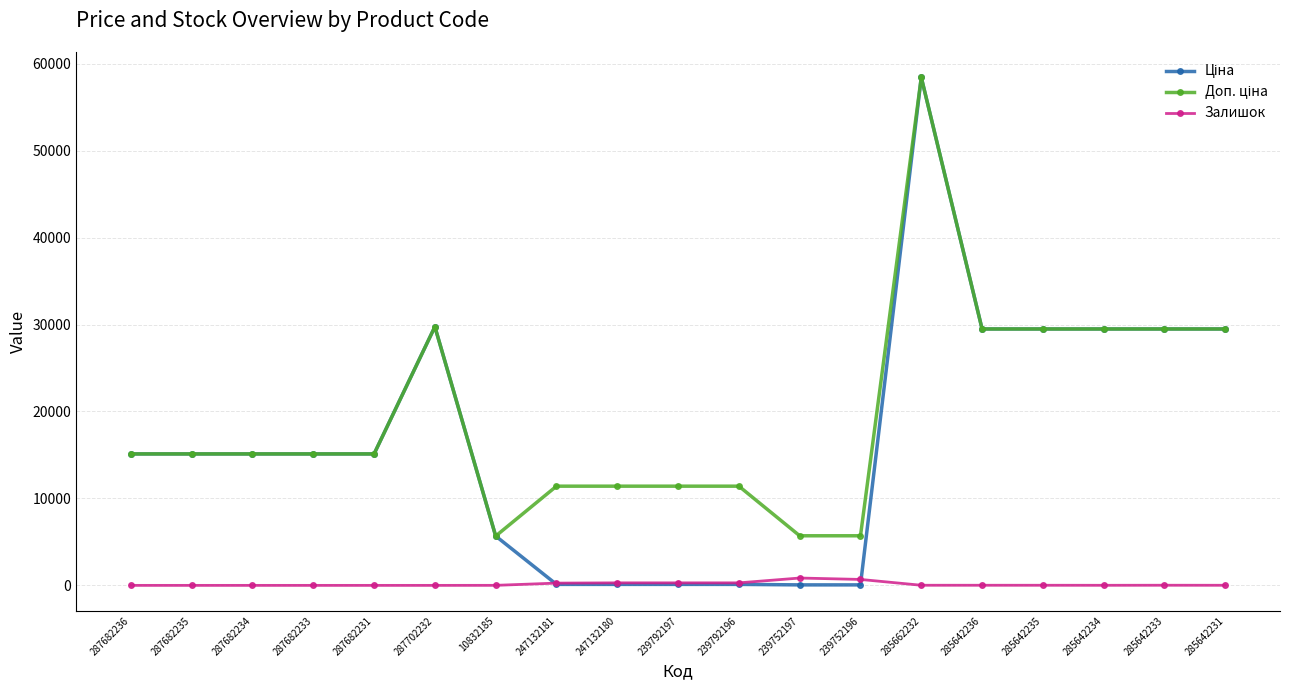

What is the spread (max minus min) of values at 287682233?

15120.0